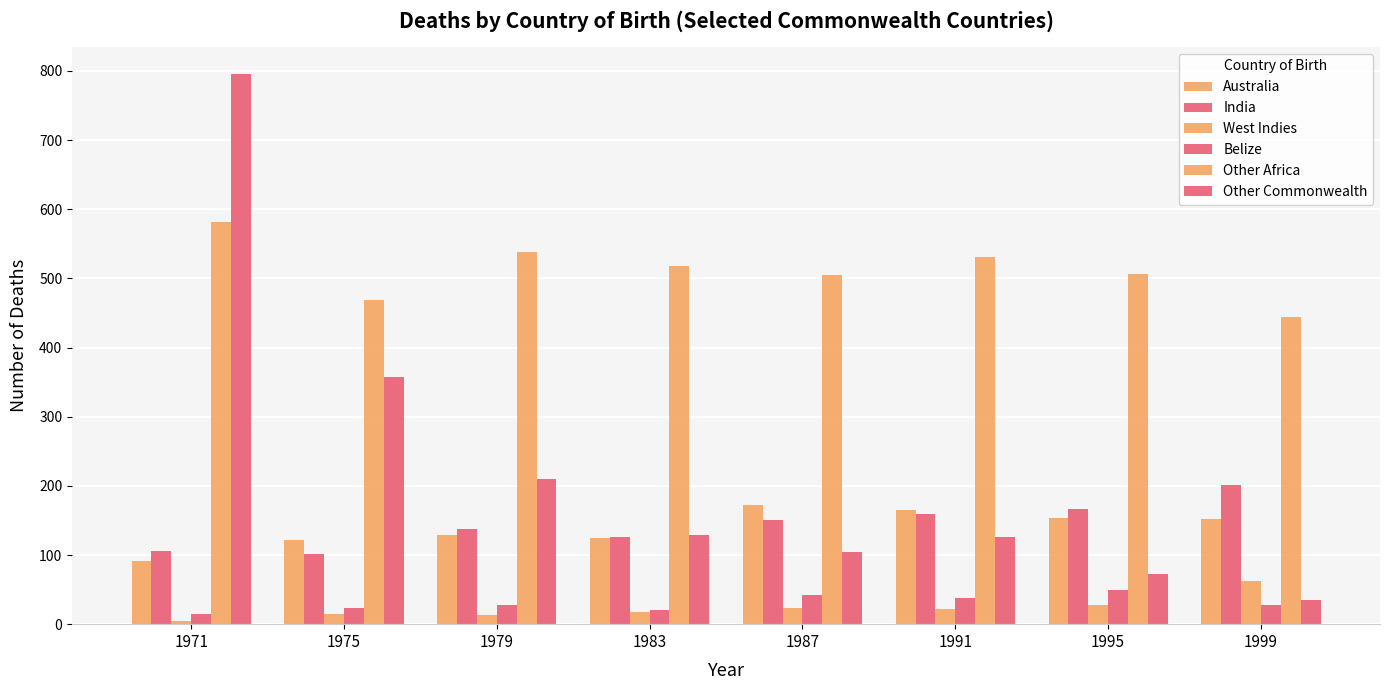

Reading right to left, what are all the values shown in this chart?

Australia: 1999=152	1995=154	1991=165	1987=172	1983=124	1979=129	1975=121	1971=92
India: 1999=201	1995=166	1991=160	1987=150	1983=126	1979=138	1975=102	1971=106
West Indies: 1999=63	1995=28	1991=22	1987=24	1983=18	1979=13	1975=15	1971=5
Belize: 1999=28	1995=49	1991=38	1987=42	1983=20	1979=28	1975=23	1971=15
Other Africa: 1999=444	1995=507	1991=531	1987=505	1983=518	1979=538	1975=469	1971=581
Other Commonwealth: 1999=35	1995=73	1991=126	1987=104	1983=129	1979=210	1975=358	1971=795